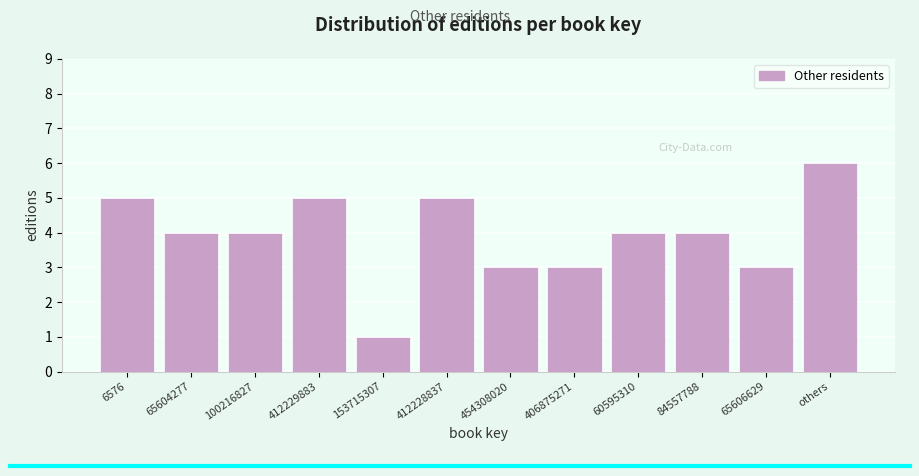

Reading left to right, what are all the values shown in this chart?

5	4	4	5	1	5	3	3	4	4	3	6